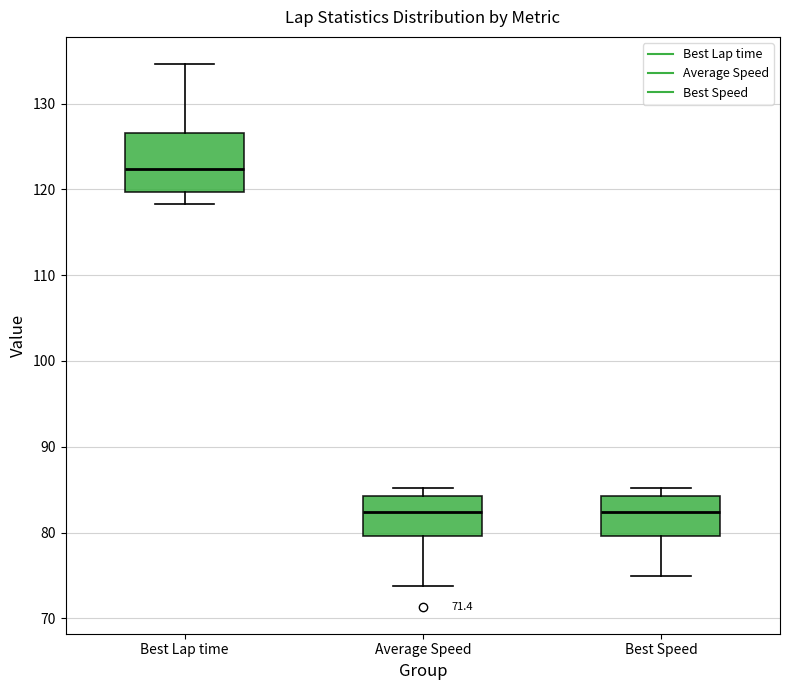

Comparing the boxes themselves (not the whiskers), which one is the tallest?

Best Lap time